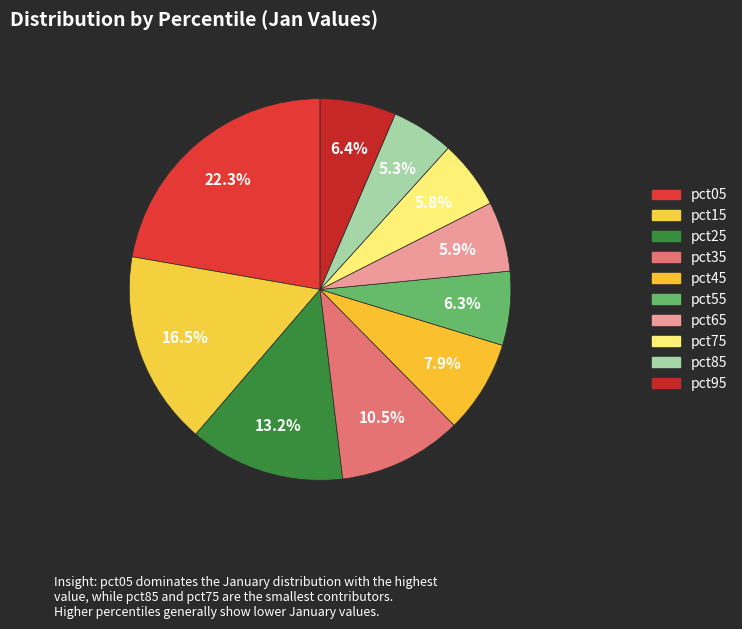

Is there a majority slice in this chart?

No